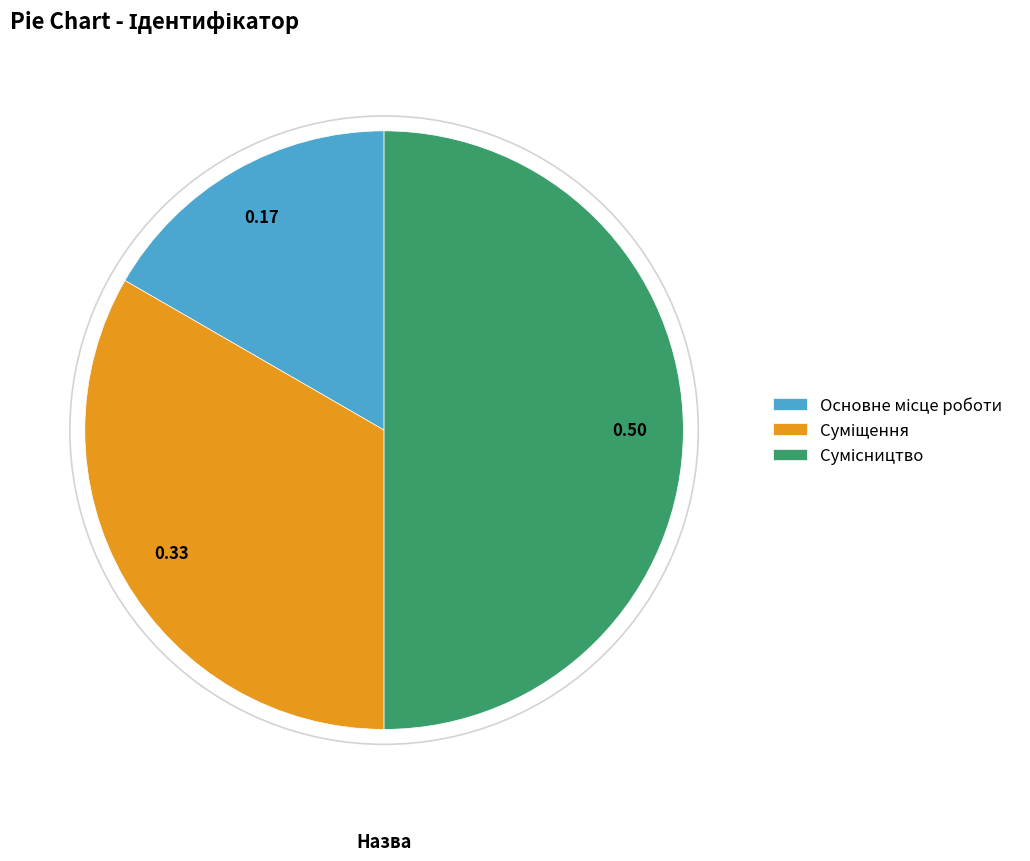

Does Основне місце роботи account for over 50% of the chart?

No